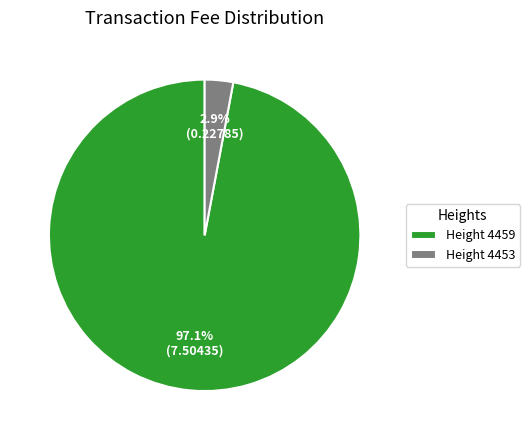

Is there a majority slice in this chart?

Yes